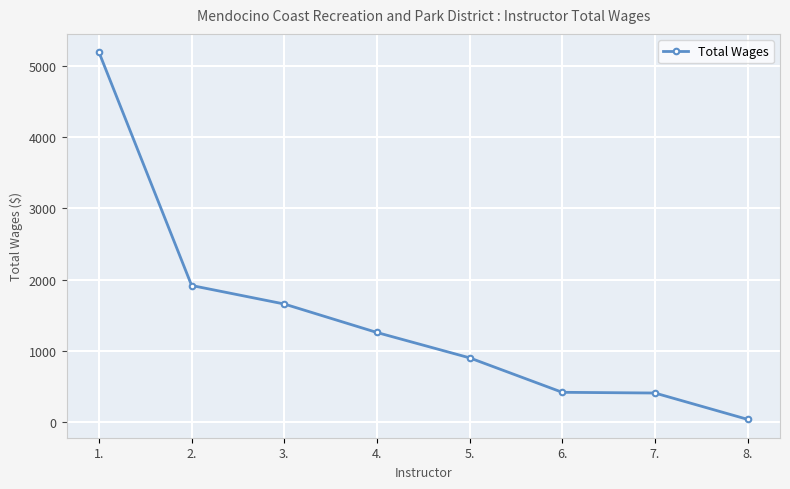

What is the greatest value displayed?

5192